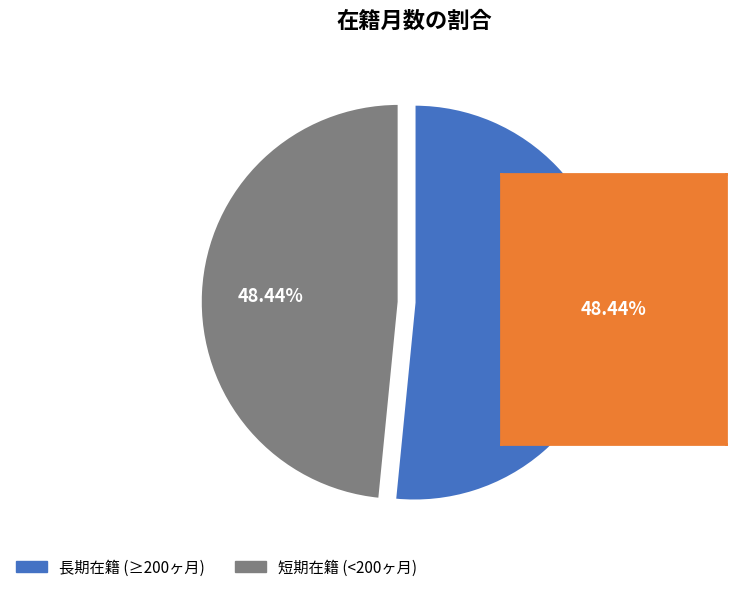

Is there any slice that represents more than half of the pie?

Yes